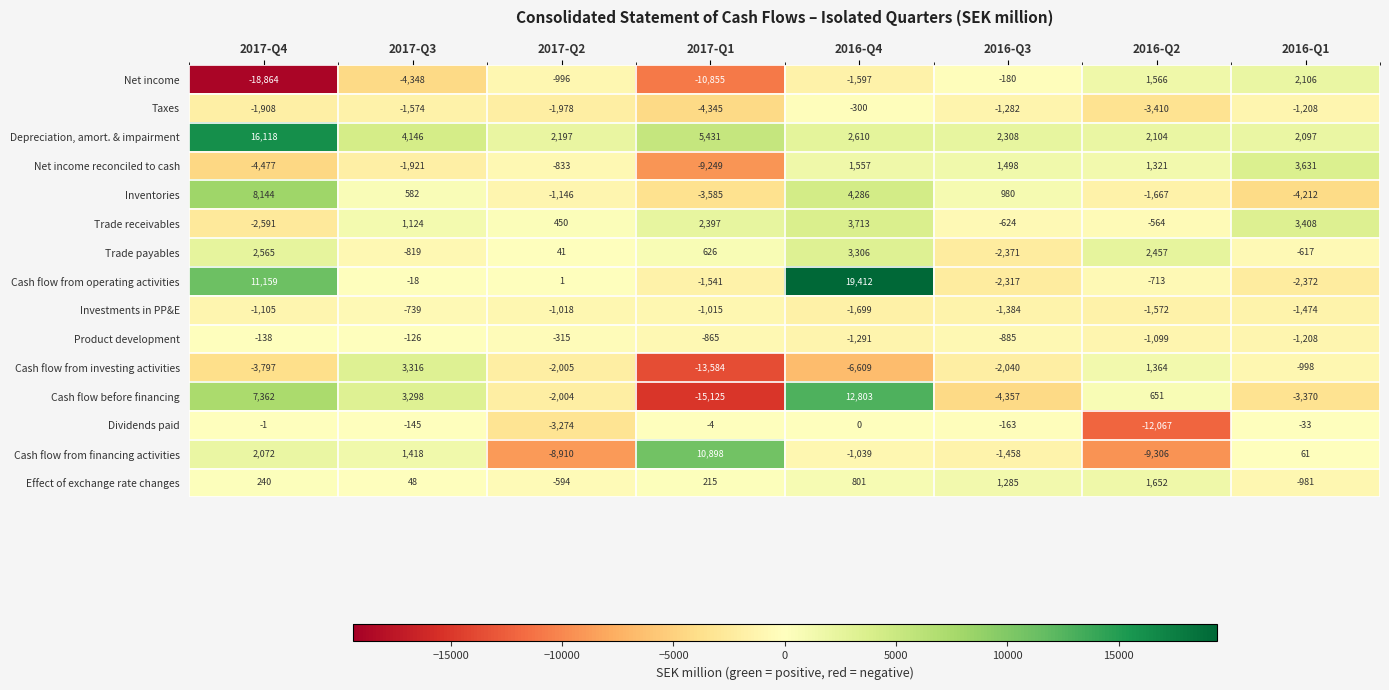

Rank the series at 2017-Q2 from lowest to highest value.

Cash flow from financing activities, Dividends paid, Cash flow from investing activities, Cash flow before financing, Taxes, Inventories, Investments in PP&E, Net income, Net income reconciled to cash, Effect of exchange rate changes, Product development, Cash flow from operating activities, Trade payables, Trade receivables, Depreciation, amort. & impairment